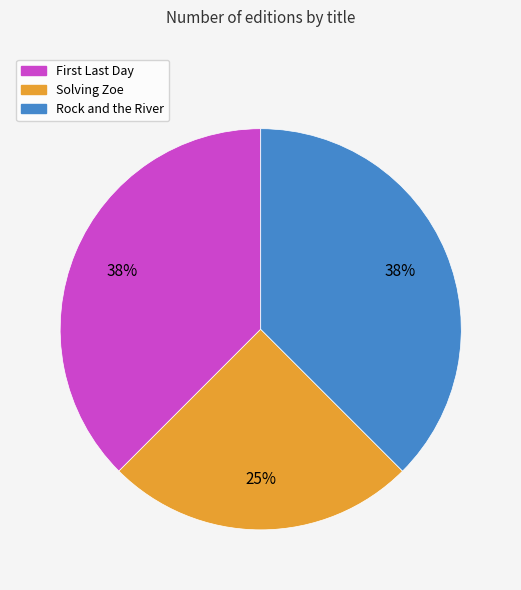

To the nearest percent, what percentage of the pie is Solving Zoe?

25%